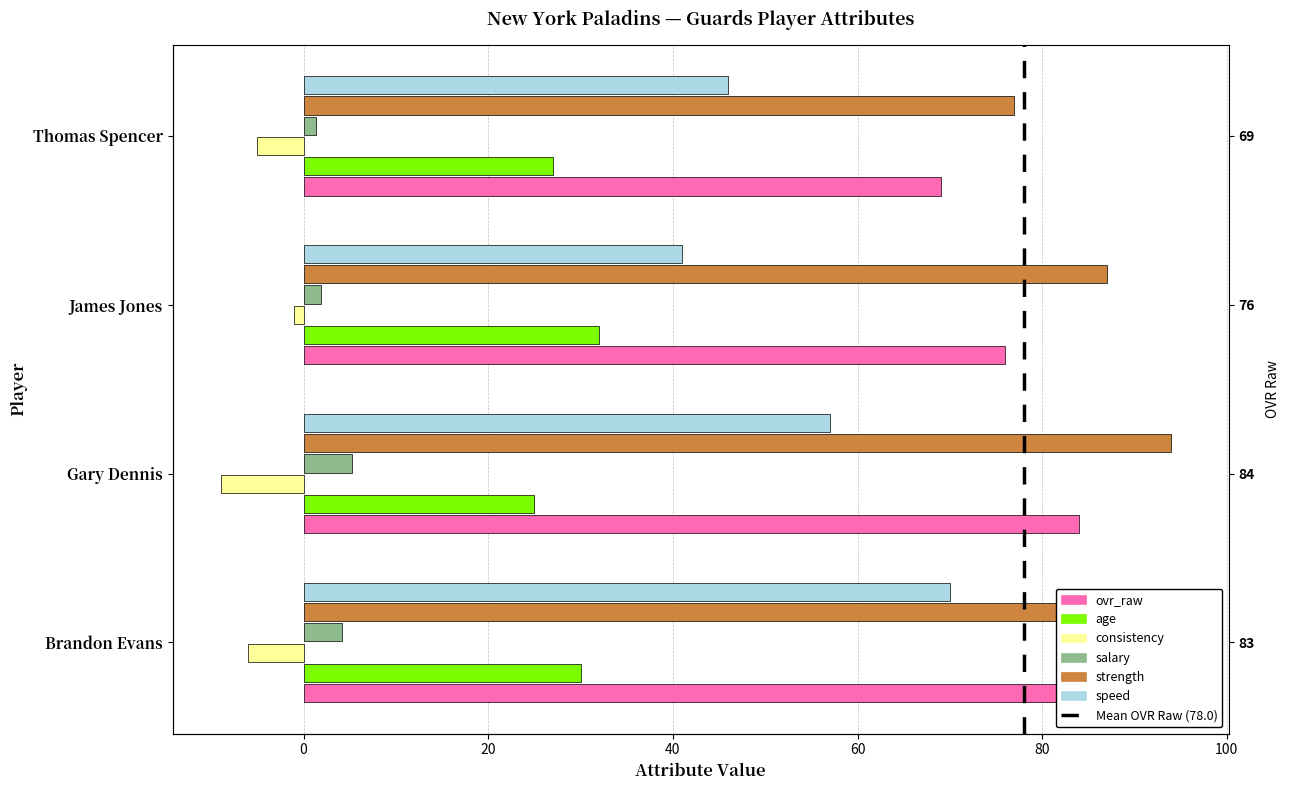

What is the sum of all salary values?

12.6